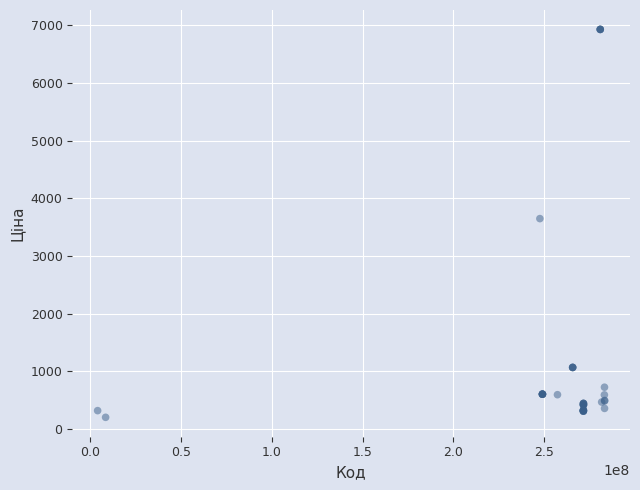

What Y value in the scatter plot is closest to 3564?

3646.5